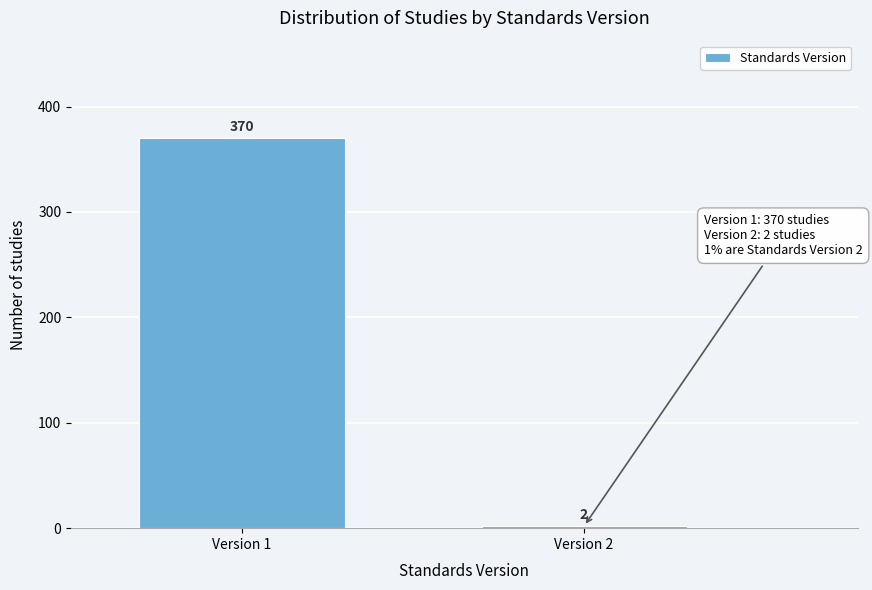

Reading left to right, list all the values displayed in this chart.

Version 1=370	Version 2=2